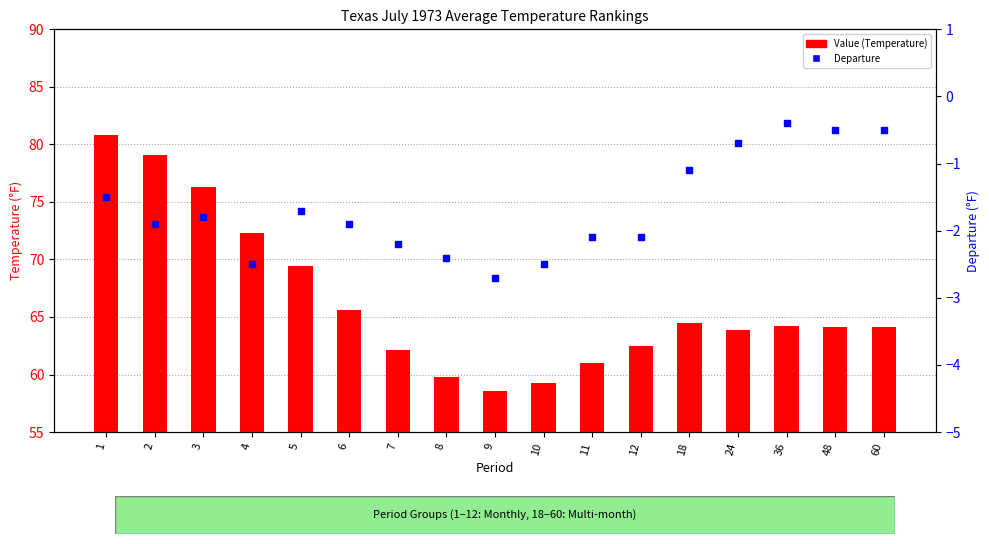

Which series has the largest Y range (max minus min)?

Value (Temperature)